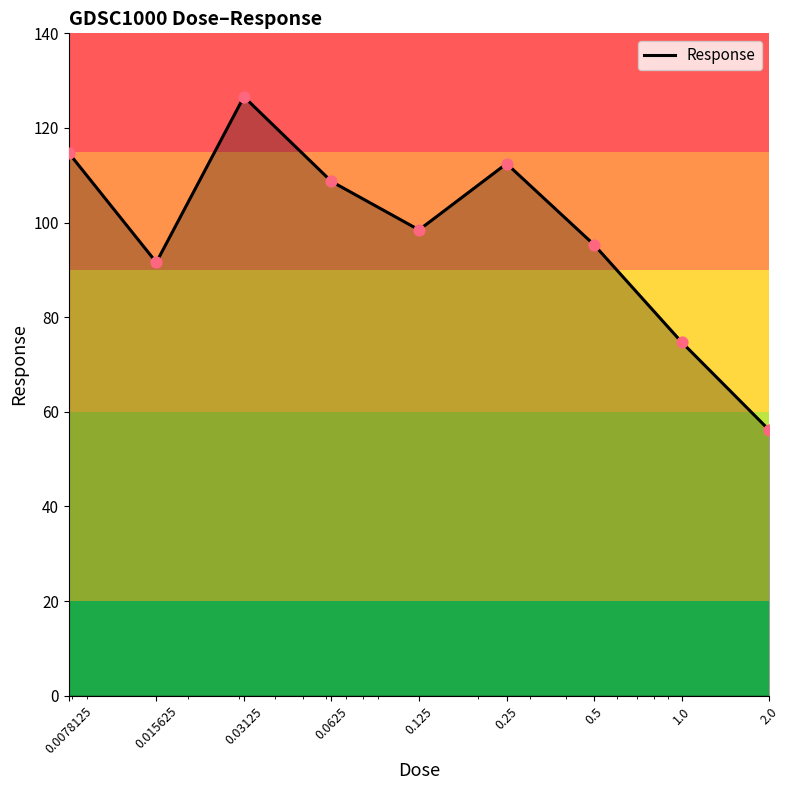

What is the difference between the maximum and minimum values?

70.5